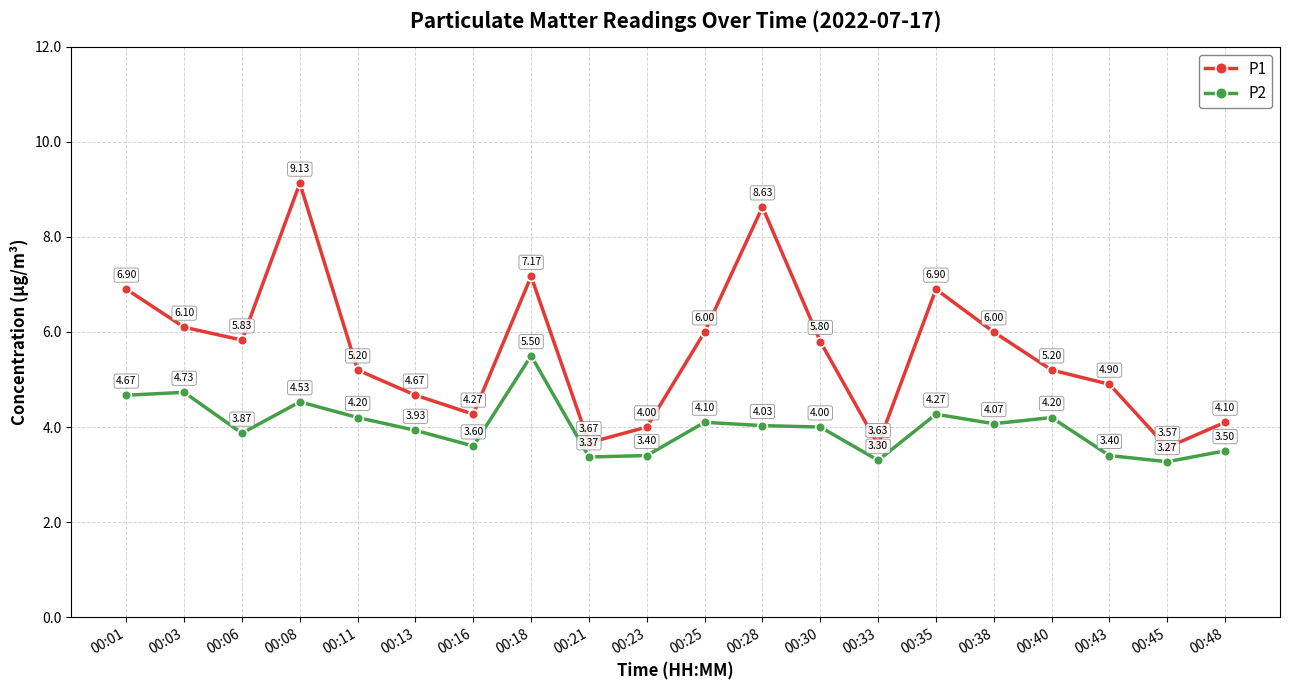

What is the spread (max minus min) of values at 00:23?

0.6